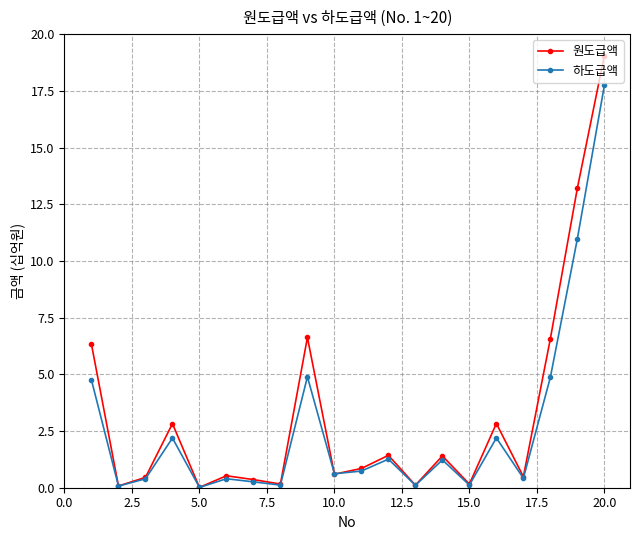

How many lines are shown in the chart?

2